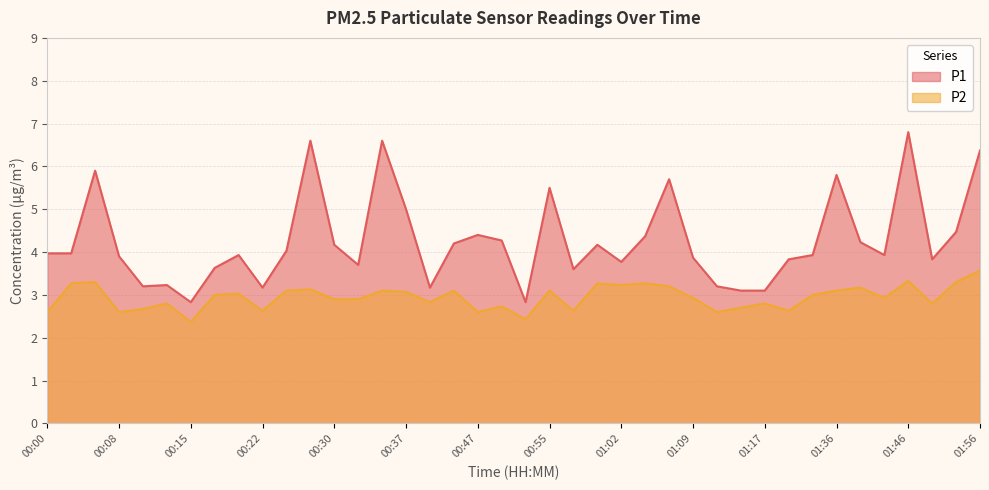

True or false: P2 and P1 intersect in this chart.

False